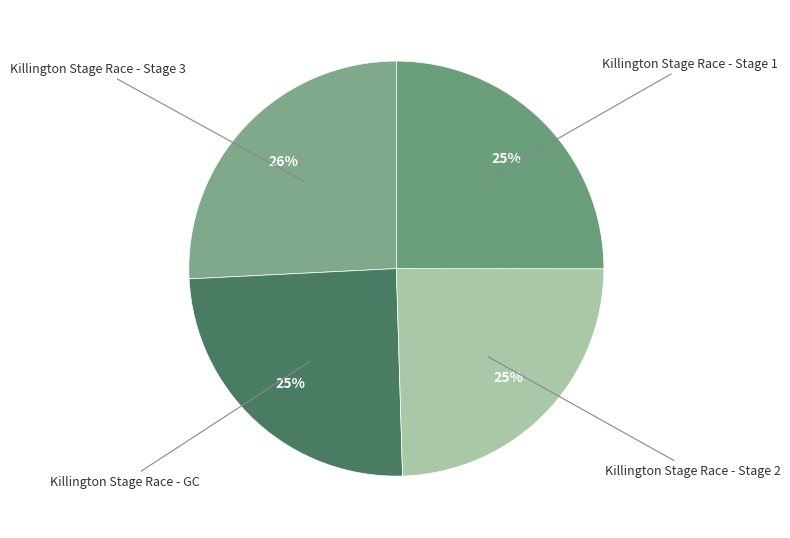

Is Killington Stage Race - GC the majority of the pie?

No